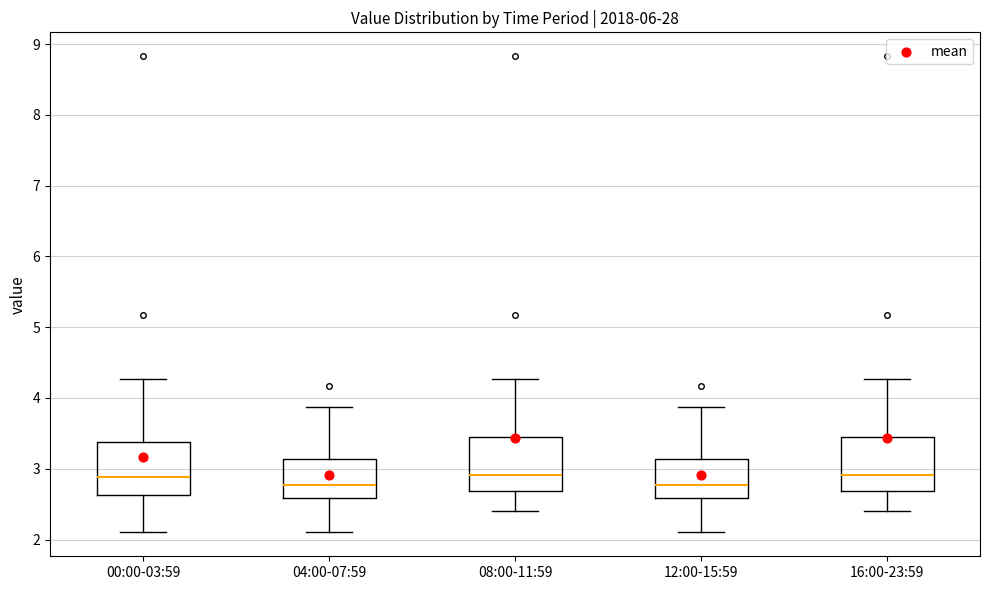

Reading left to right, read every box against the y-axis: the position of its median line, the range the box covers, and the ends of its whiskers. The values are not printed on the chart, so give them approximately, as read against the axis.

00:00-03:59: median 2.9, box 2.6 to 3.4, whiskers 2.1 to 4.3
04:00-07:59: median 2.8, box 2.6 to 3.1, whiskers 2.1 to 3.9
08:00-11:59: median 2.9, box 2.7 to 3.5, whiskers 2.4 to 4.3
12:00-15:59: median 2.8, box 2.6 to 3.1, whiskers 2.1 to 3.9
16:00-23:59: median 2.9, box 2.7 to 3.5, whiskers 2.4 to 4.3